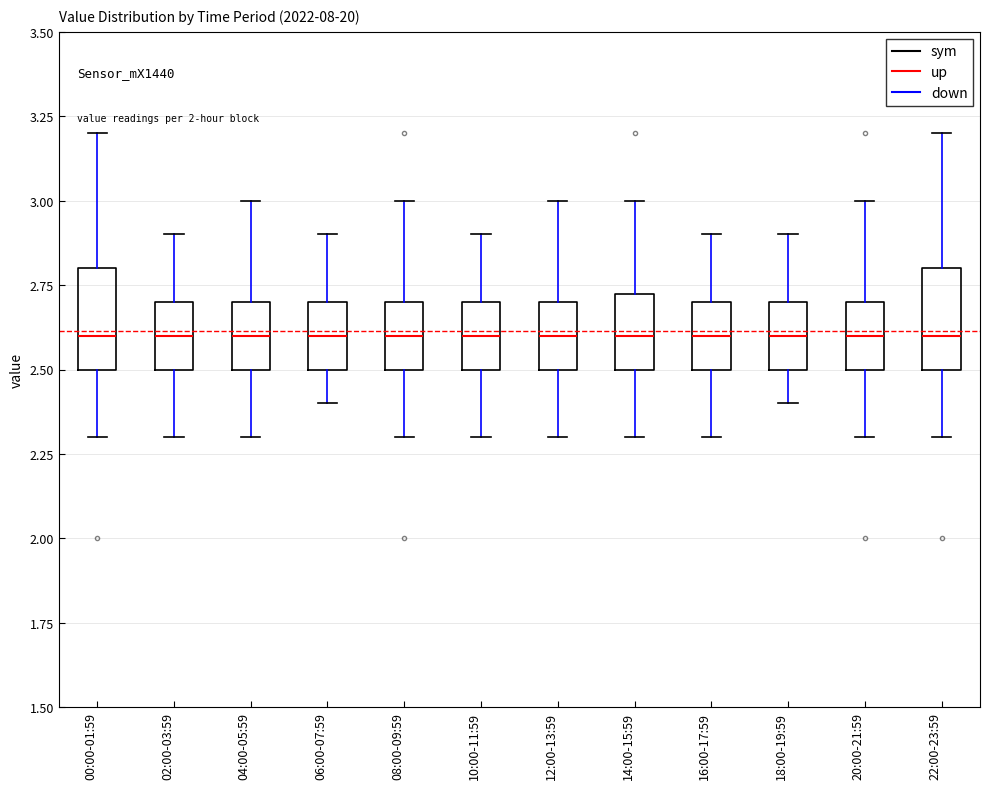

Reading left to right, read every box against the y-axis: the position of its median line, the range the box covers, and the ends of its whiskers. The values are not printed on the chart, so give them approximately, as read against the axis.

00:00-01:59: median 2.60, box 2.50 to 2.80, whiskers 2.30 to 3.20
02:00-03:59: median 2.60, box 2.50 to 2.70, whiskers 2.30 to 2.90
04:00-05:59: median 2.60, box 2.50 to 2.70, whiskers 2.30 to 3.00
06:00-07:59: median 2.60, box 2.50 to 2.70, whiskers 2.40 to 2.90
08:00-09:59: median 2.60, box 2.50 to 2.70, whiskers 2.30 to 3.00
10:00-11:59: median 2.60, box 2.50 to 2.70, whiskers 2.30 to 2.90
12:00-13:59: median 2.60, box 2.50 to 2.70, whiskers 2.30 to 3.00
14:00-15:59: median 2.60, box 2.50 to 2.75, whiskers 2.30 to 3.00
16:00-17:59: median 2.60, box 2.50 to 2.70, whiskers 2.30 to 2.90
18:00-19:59: median 2.60, box 2.50 to 2.70, whiskers 2.40 to 2.90
20:00-21:59: median 2.60, box 2.50 to 2.70, whiskers 2.30 to 3.00
22:00-23:59: median 2.60, box 2.50 to 2.80, whiskers 2.30 to 3.20